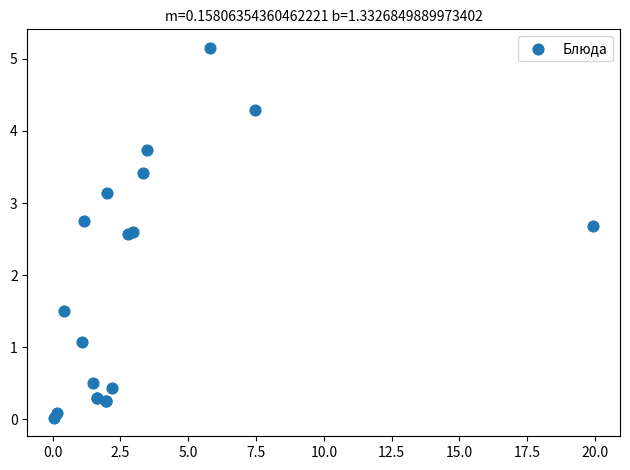

What Y value in the scatter plot is closest to 2?

1.5